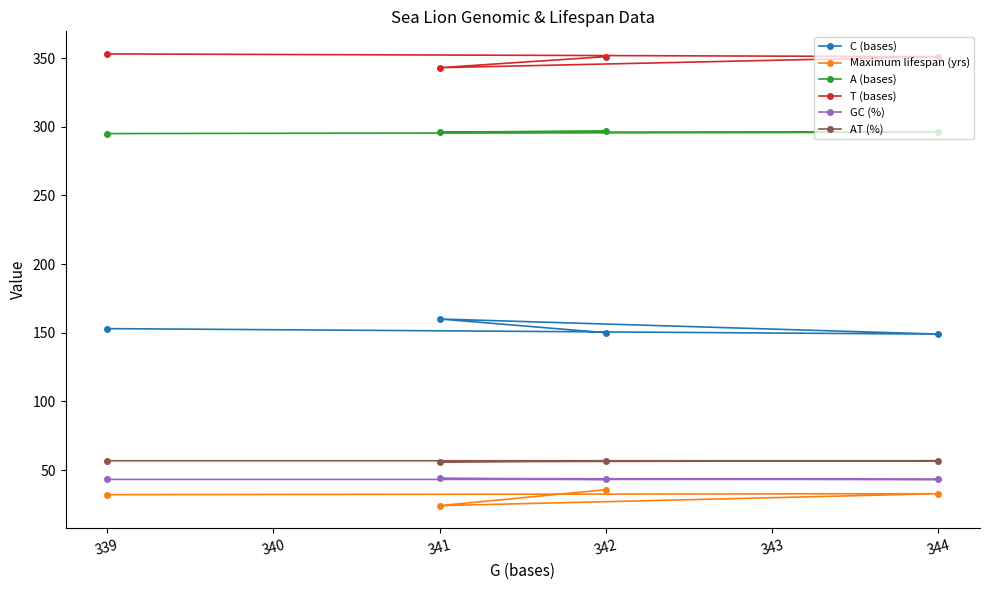

What are all the series names shown in the legend?

C (bases), Maximum lifespan (yrs), A (bases), T (bases), GC (%), AT (%)